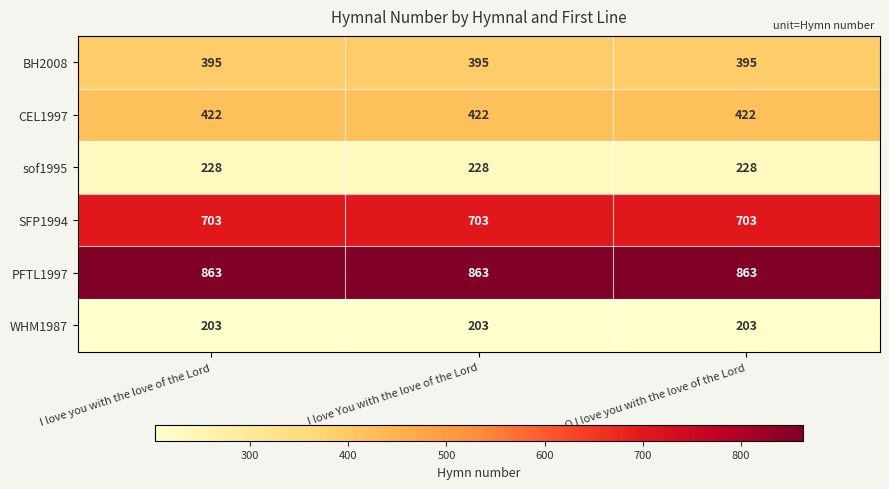

What is the difference between the highest and lowest values at I love you with the love of the Lord?

660